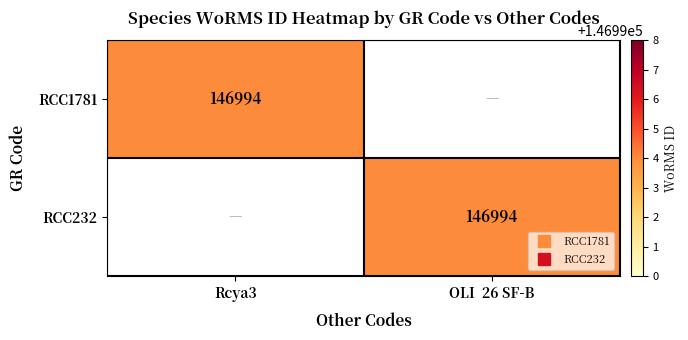

The RCC1781 series shows 204482 at Rcya3. True or false?

False